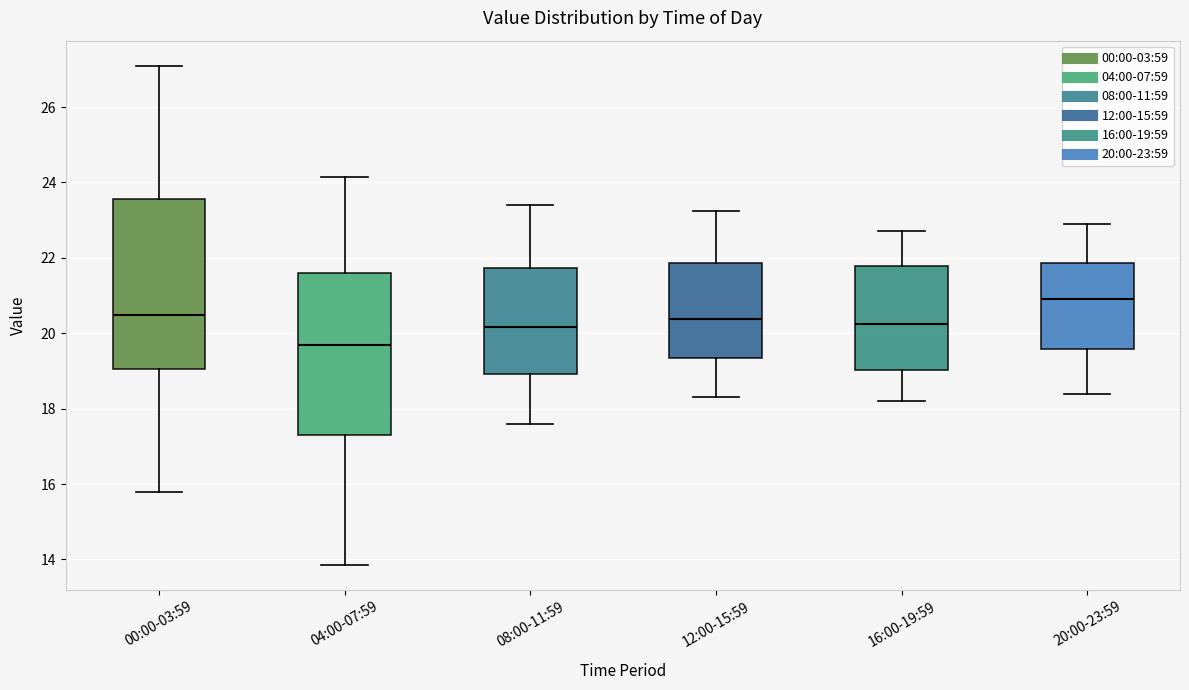

Where does the lower whisker of the box for 12:00-15:59 end on the y-axis? The values are not printed on the chart, so give them approximately, as read against the axis.

18.4